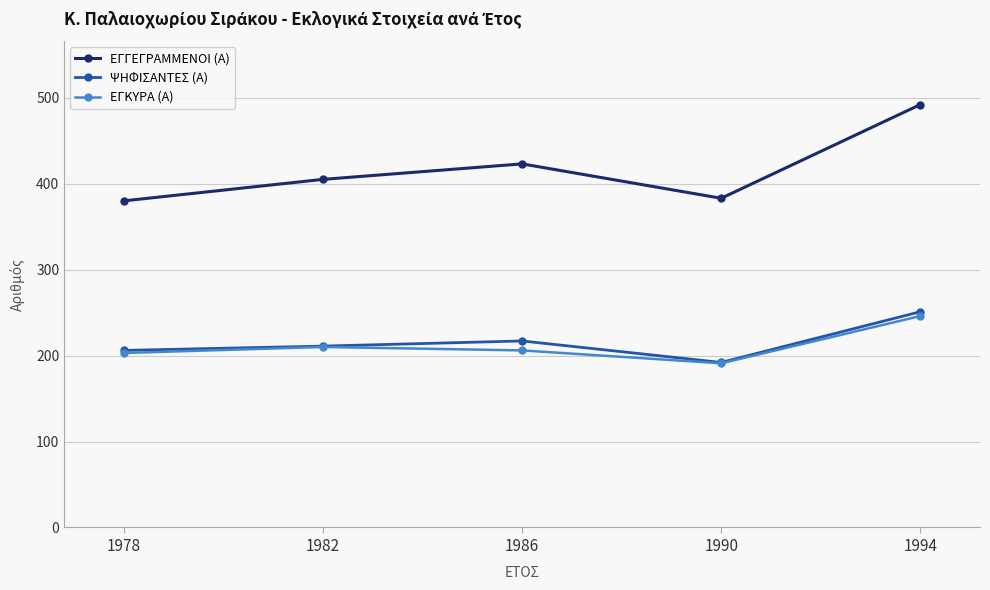

What is the approximate value of ΨΗΦΙΣΑΝΤΕΣ (Α) at 1982?

211